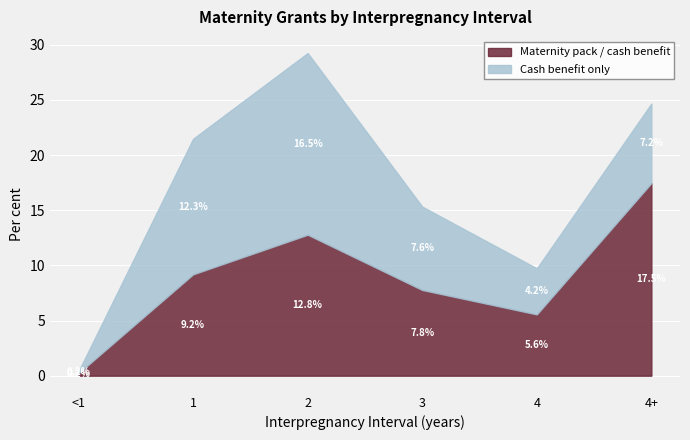

What are all the series names shown in the legend?

Maternity pack / cash benefit, Cash benefit only